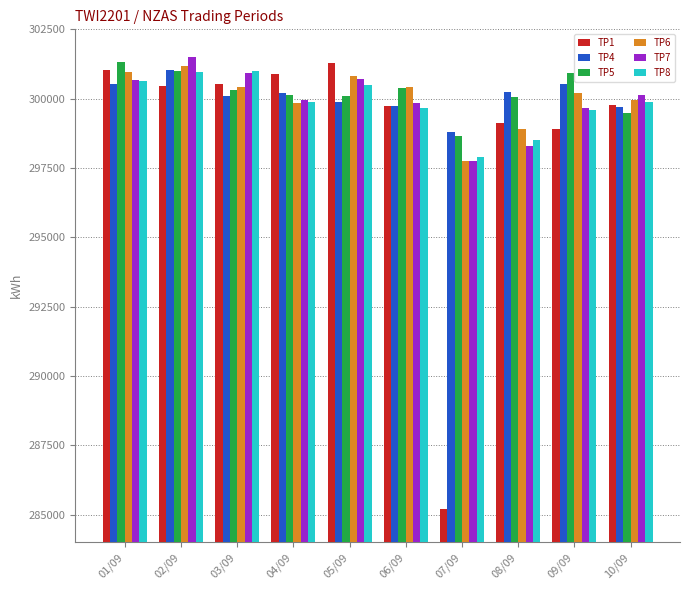

What is the difference between the TP7 values at 02/09 and 05/09?

798